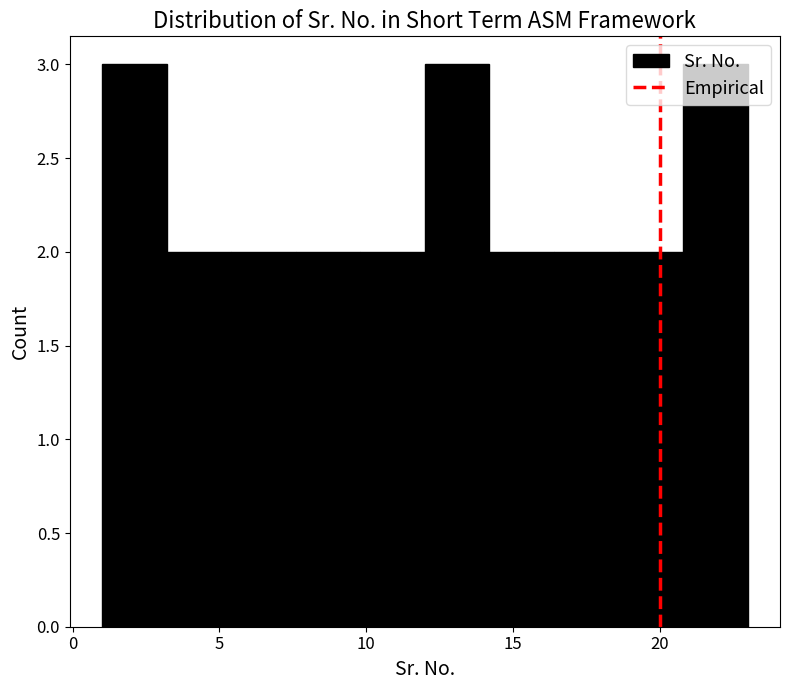

Reading left to right, list every bar in this chart as the range it spans on the x-axis followed by its height. Neither the bar edges nor the heights are printed on the chart, so give them approximately, as read against the axes.

1.0 to 3.2: 3
3.2 to 5.4: 2
5.4 to 7.6: 2
7.6 to 9.8: 2
9.8 to 12.0: 2
12.0 to 14.2: 3
14.2 to 16.4: 2
16.4 to 18.6: 2
18.6 to 20.8: 2
20.8 to 23.0: 3